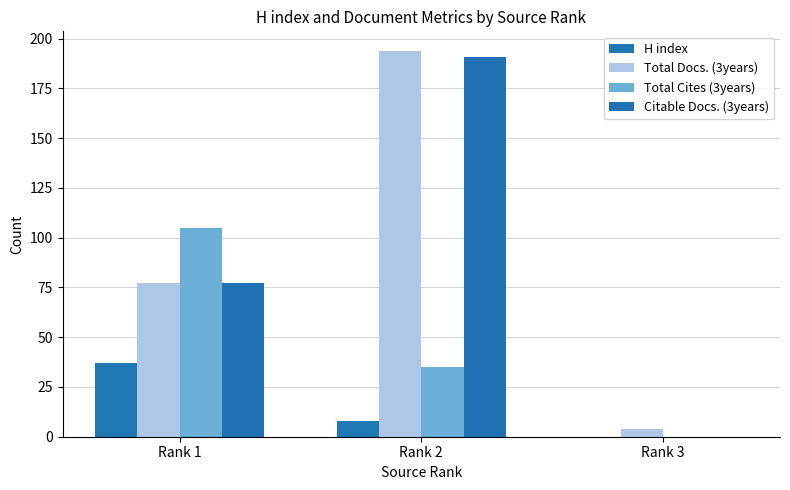

At which category is the sum across all series the highest?

Rank 2